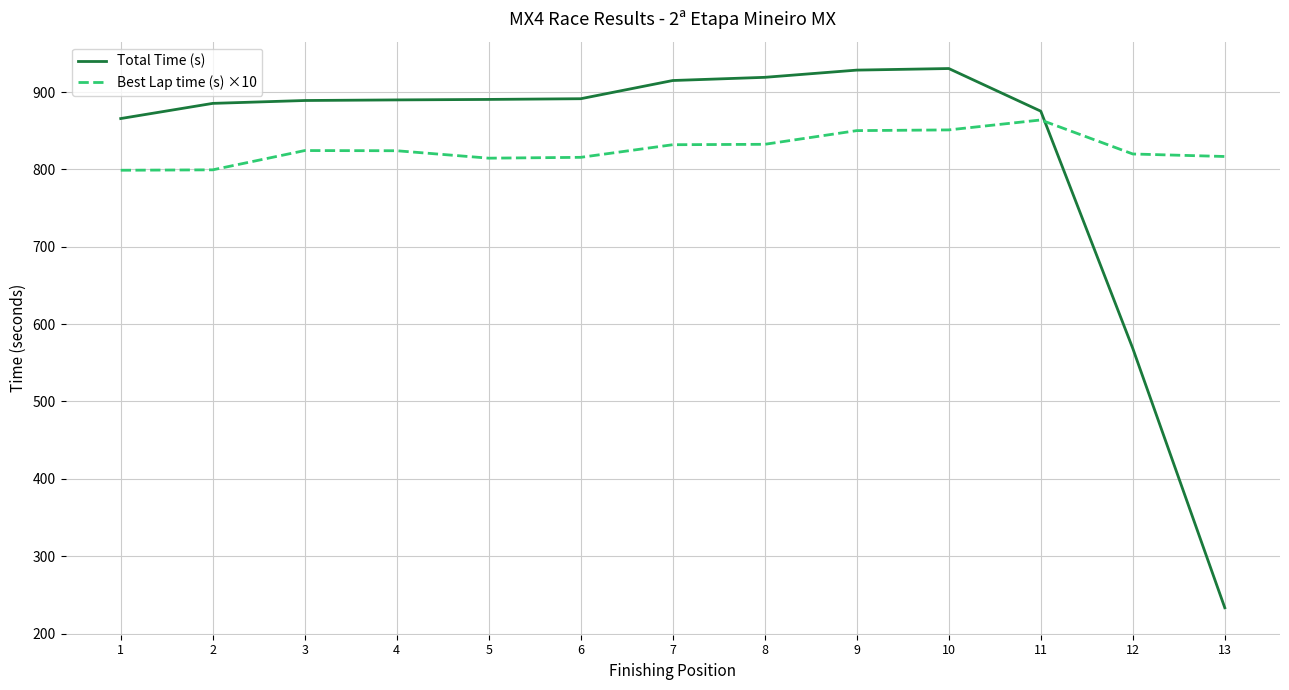

Where do Best Lap time (s) ×10 and Total Time (s) first cross each other?

11 and 12